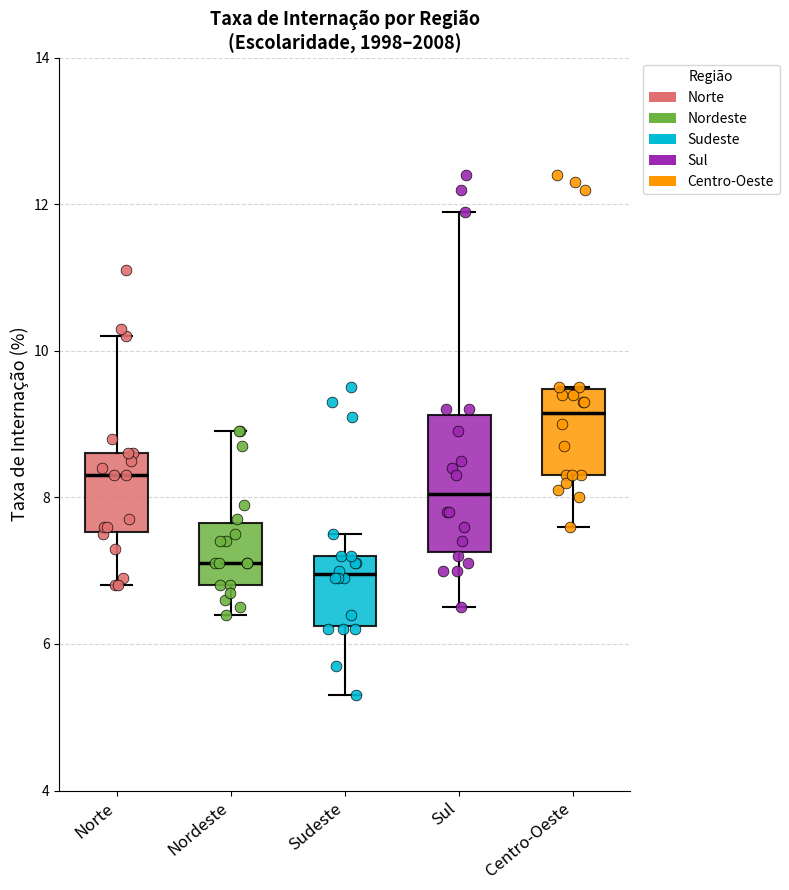

Where does the upper whisker of the box for Sudeste end on the y-axis? The values are not printed on the chart, so give them approximately, as read against the axis.

7.6